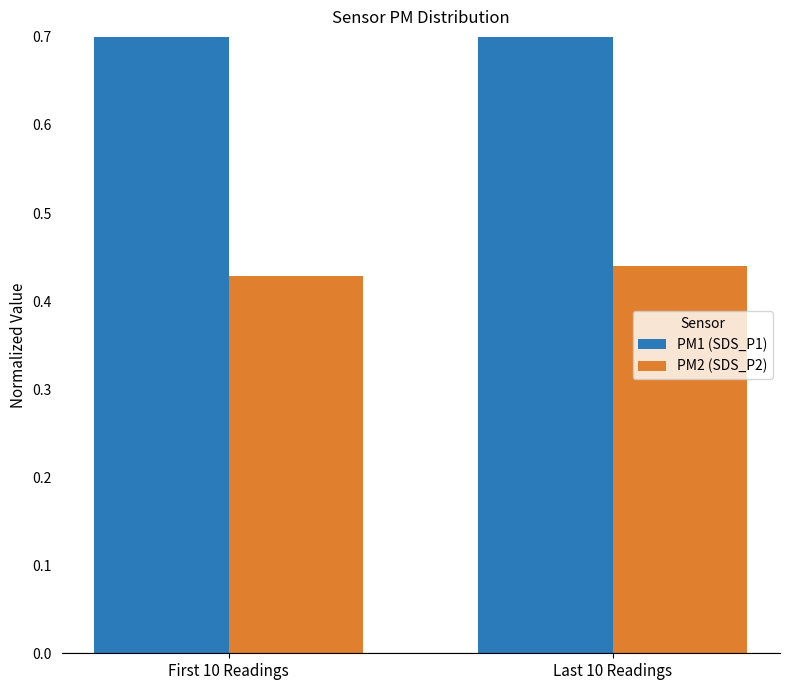

List the labels in order of PM1 (SDS_P1) value, smallest first.

Last 10 Readings, First 10 Readings